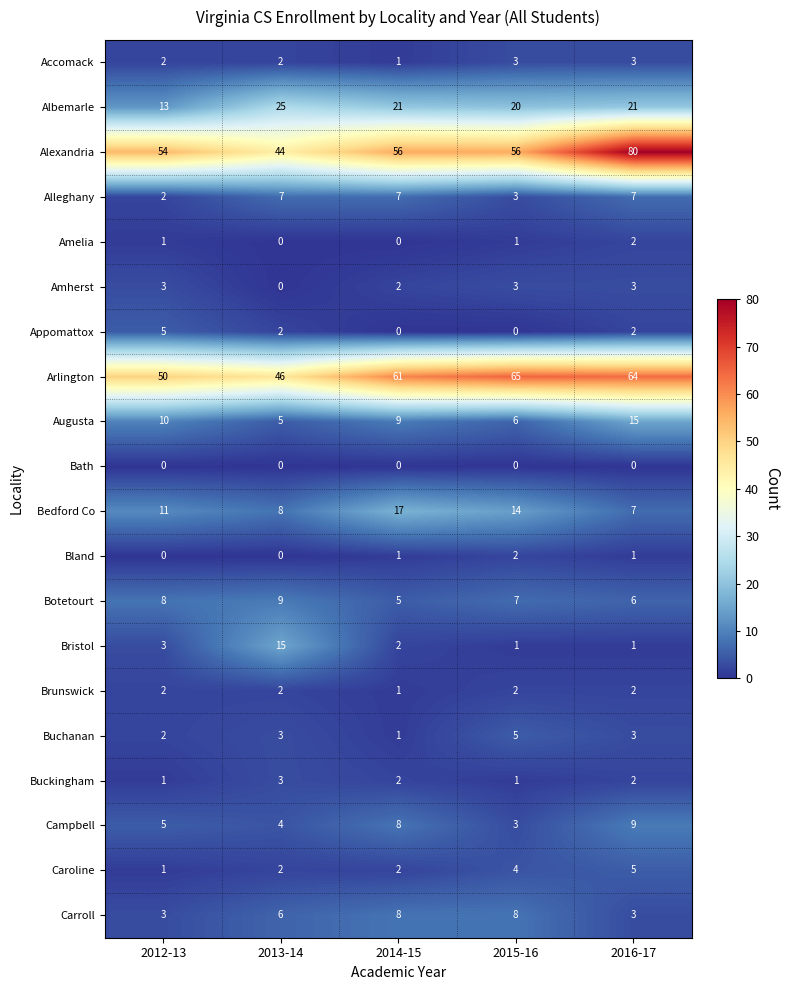

The Campbell series shows 9 at 2016-17. True or false?

True